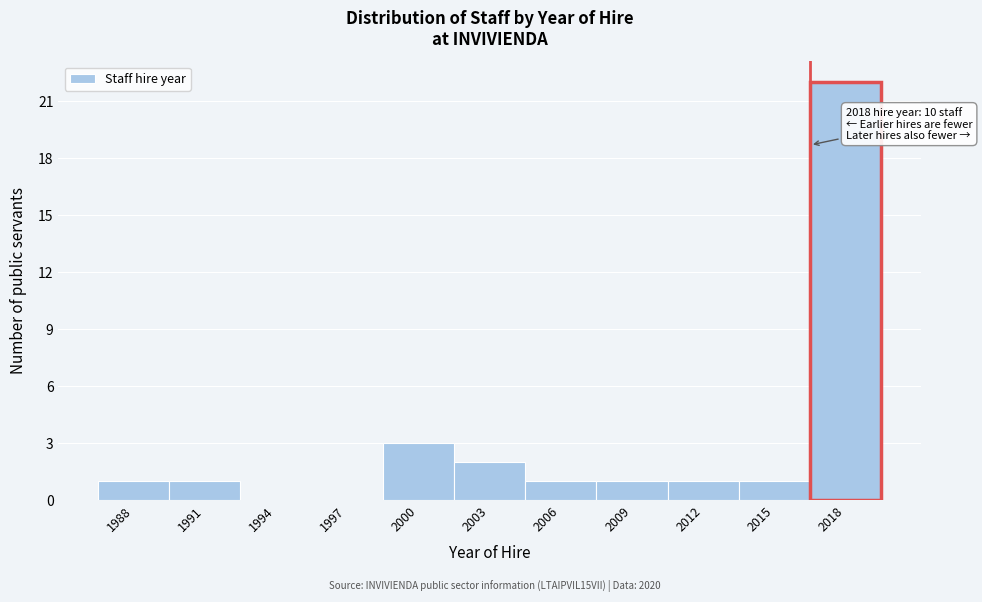

Reading left to right, transcribe all the data shown in this chart.

1988=1	1991=1	1994=0	1997=0	2000=3	2003=2	2006=1	2009=1	2012=1	2015=1	2018=22